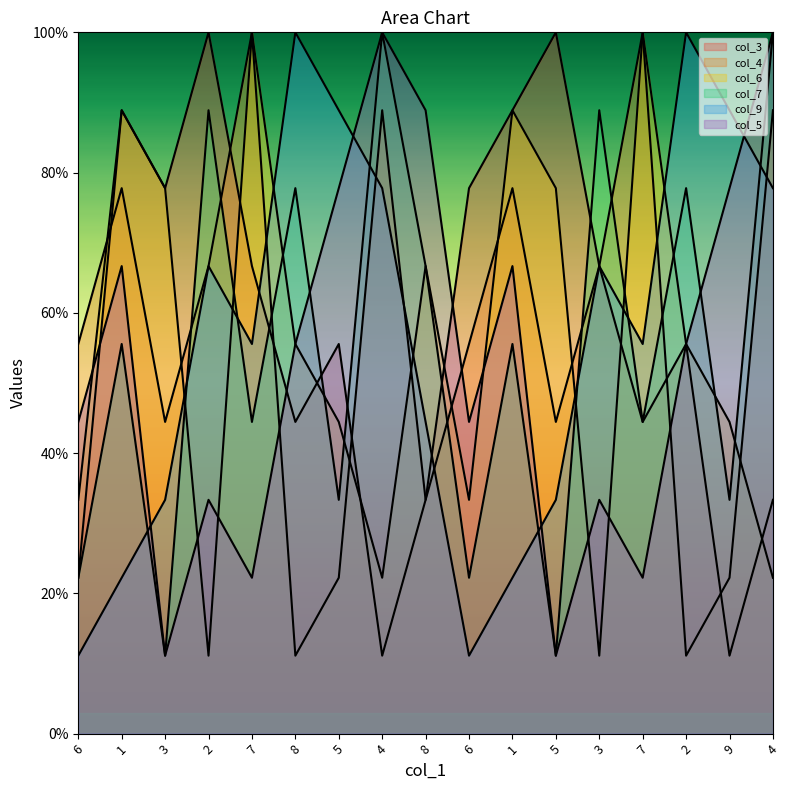

How many lines are shown in the chart?

6